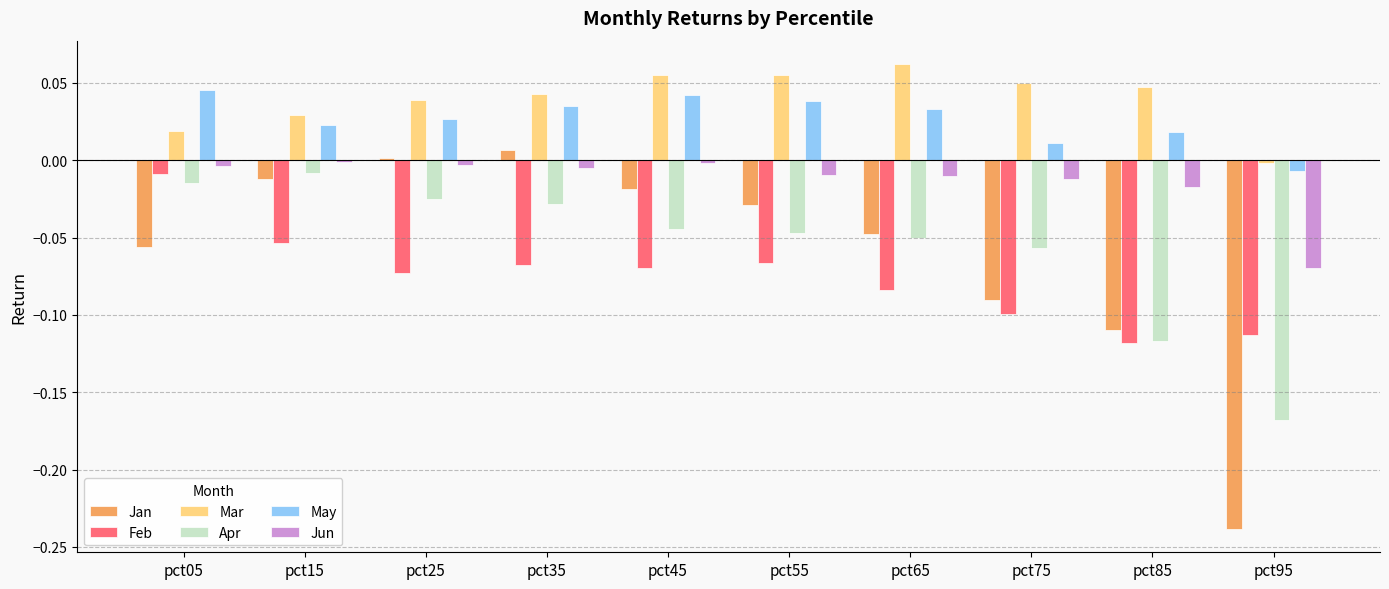

How many groups of bars are there?

10